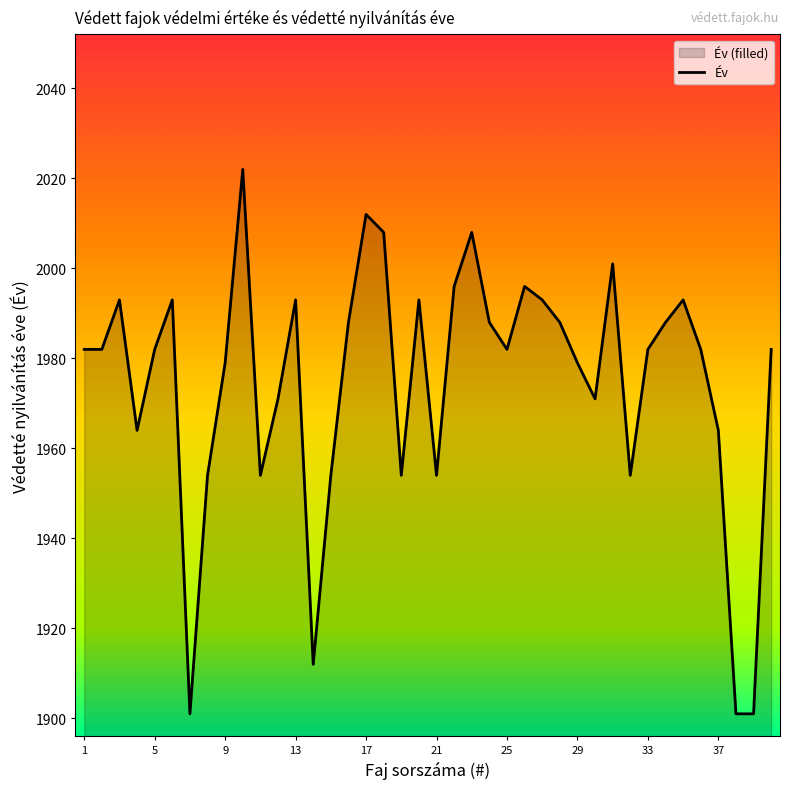

The value at 39 is 1901. True or false?

True